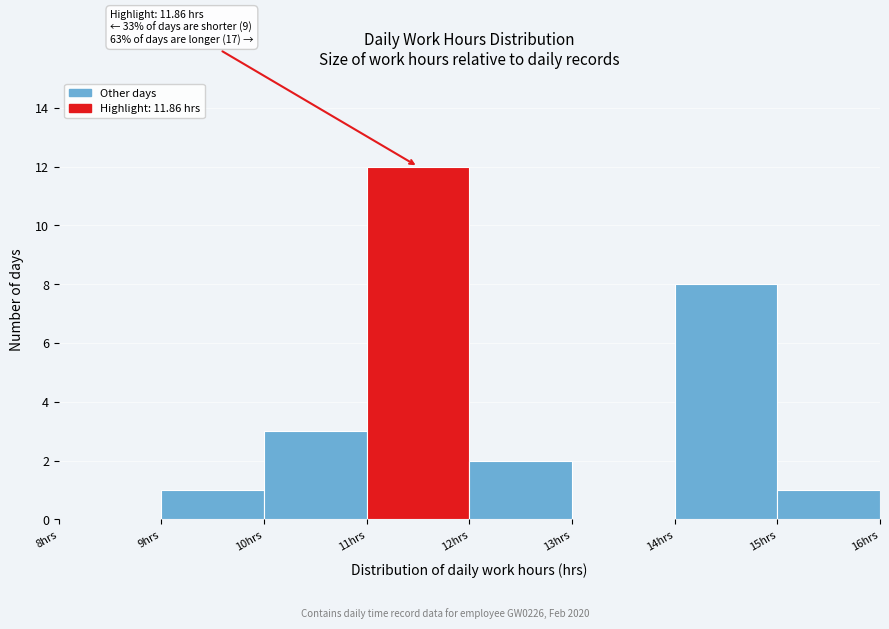

Over which range of the x-axis is the bar tallest?

11 to 12